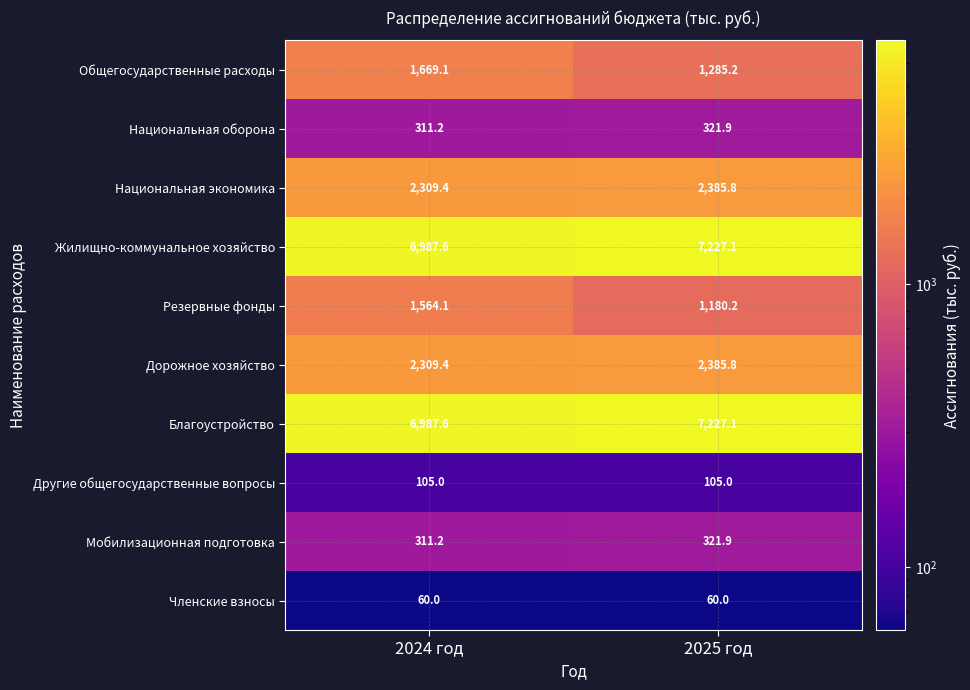

Reading right to left, what are all the values shown in this chart?

Общегосударственные расходы: 1285.2	1669.1
Национальная оборона: 321.9	311.2
Национальная экономика: 2385.8	2309.4
Жилищно-коммунальное хозяйство: 7227.1	6987.6
Резервные фонды: 1180.2	1564.1
Дорожное хозяйство: 2385.8	2309.4
Благоустройство: 7227.1	6987.6
Другие общегосударственные вопросы: 105.0	105.0
Мобилизационная подготовка: 321.9	311.2
Членские взносы: 60.0	60.0